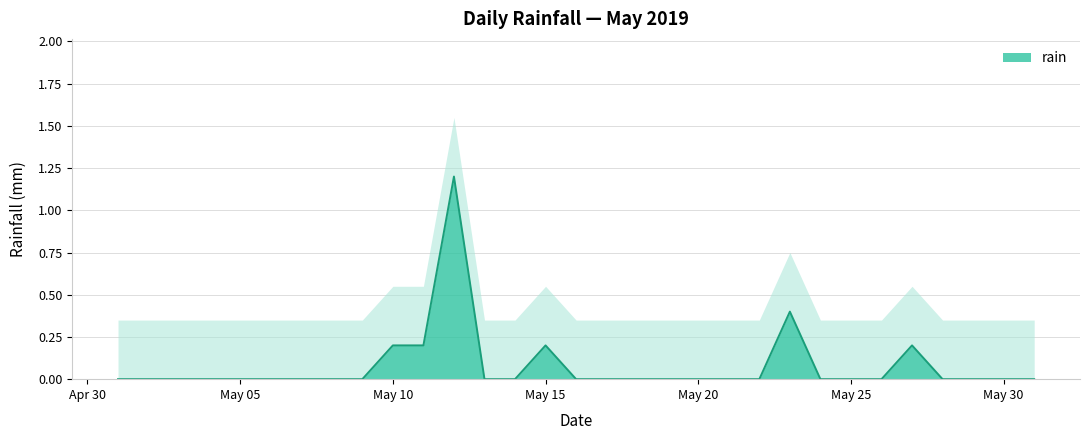

Where is the data nearest to the value 0?

2019-05-01